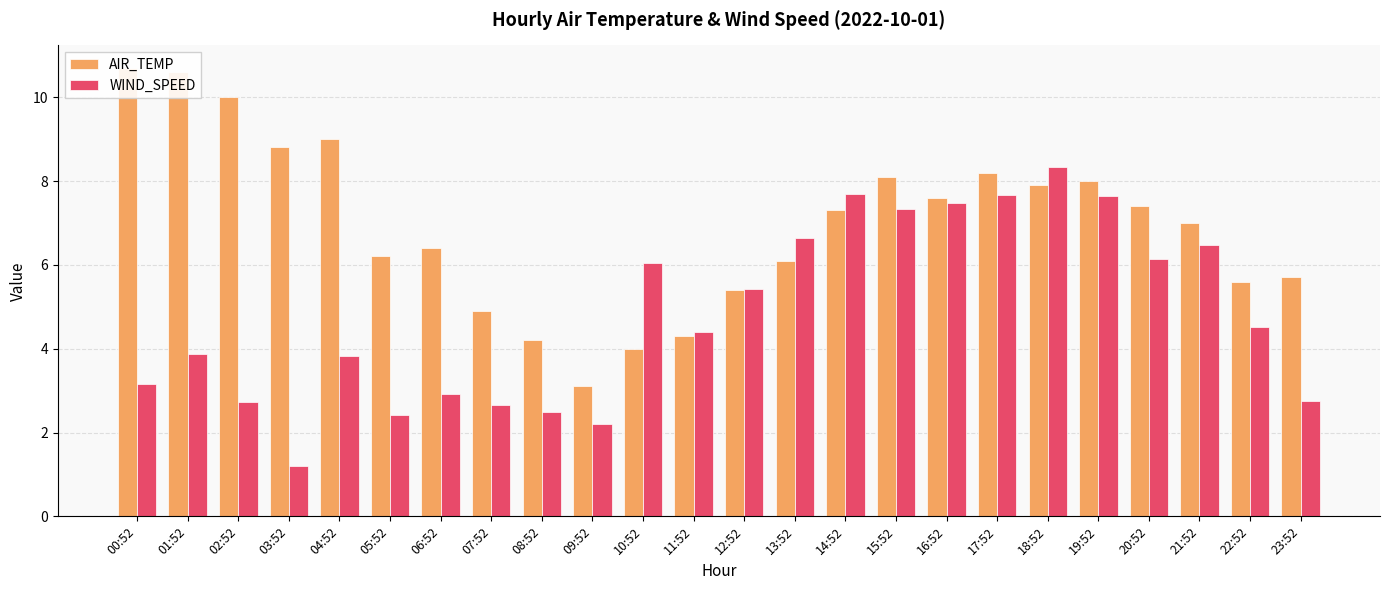

At how many categories does at least one series exceed 4?

23